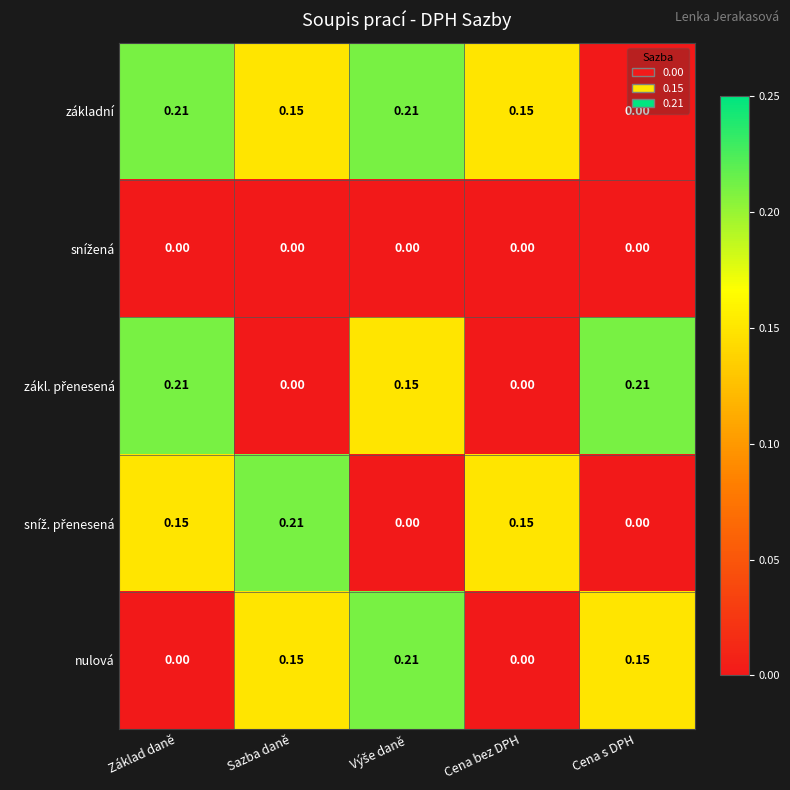

At which label does základní reach its minimum?

Cena s DPH